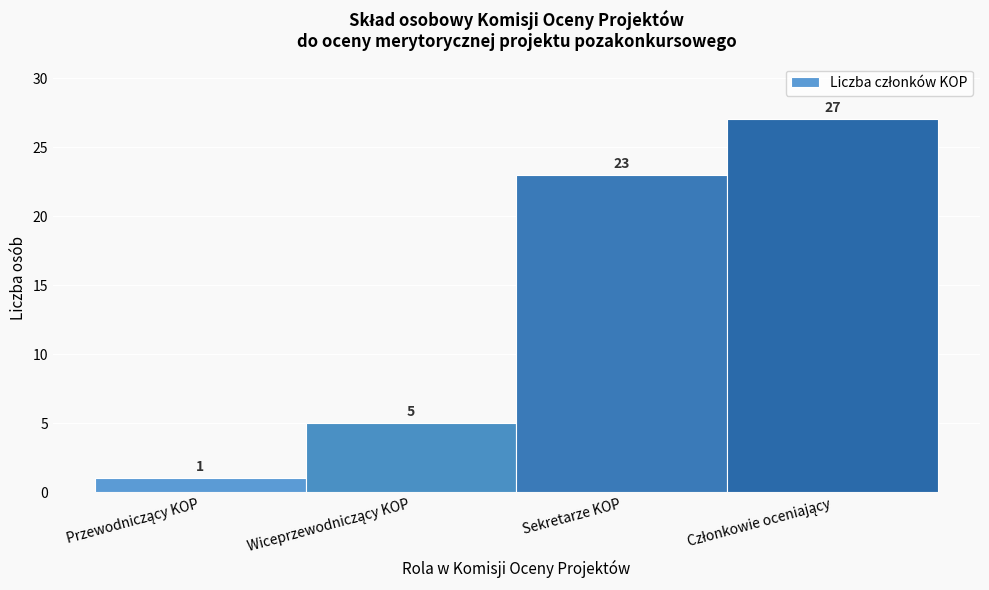

Reading right to left, transcribe all the data shown in this chart.

27	23	5	1